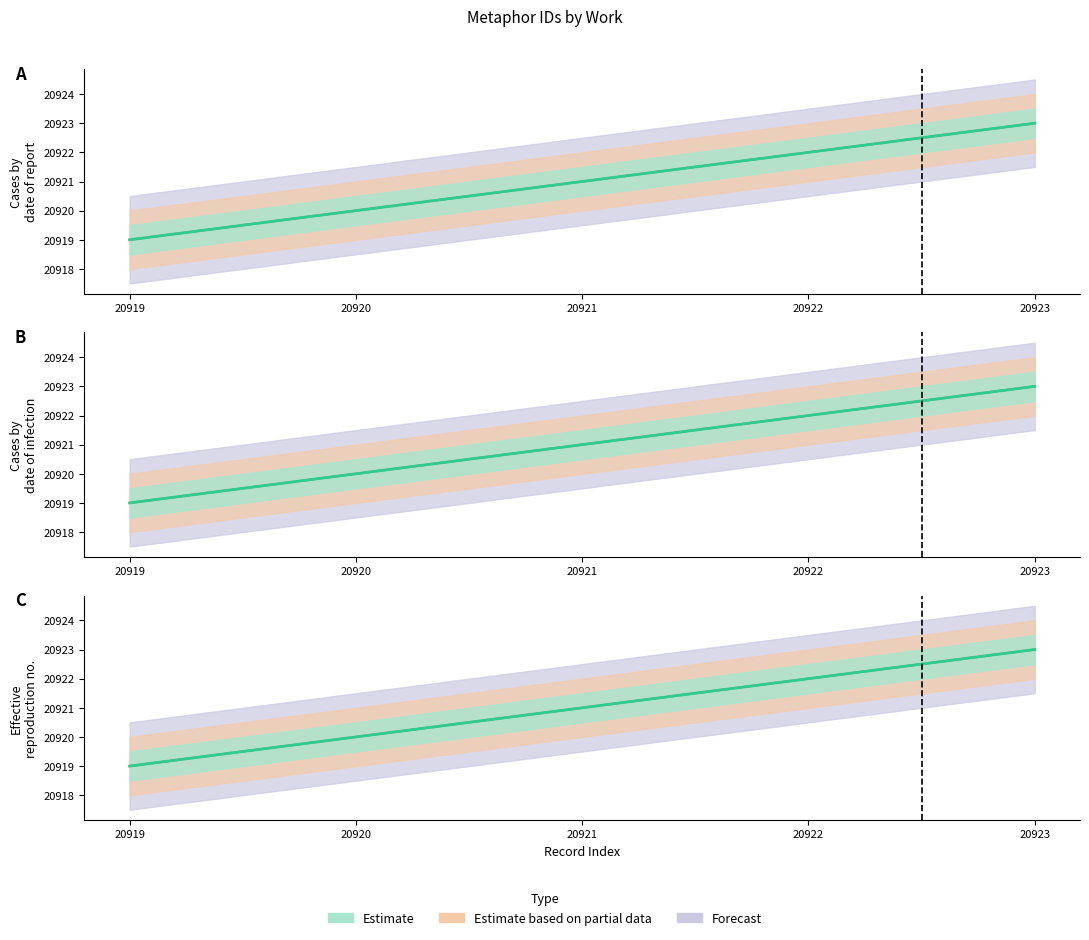

True or false: Estimate based on partial data and Forecast intersect in this chart.

False